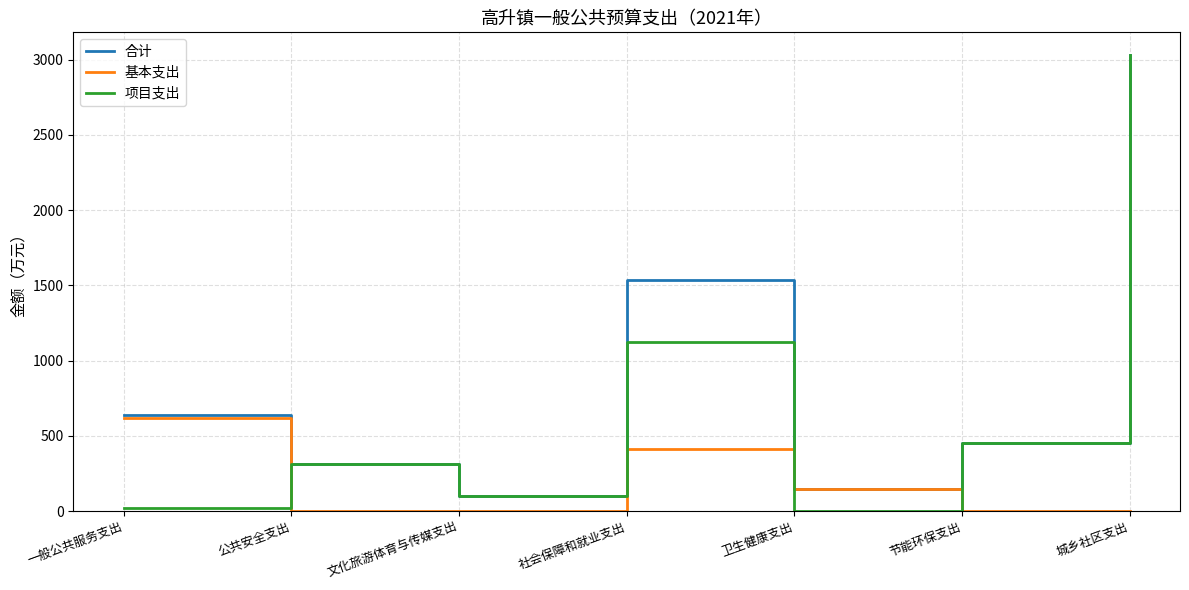

Does the chart display data point markers on the line(s)?

No